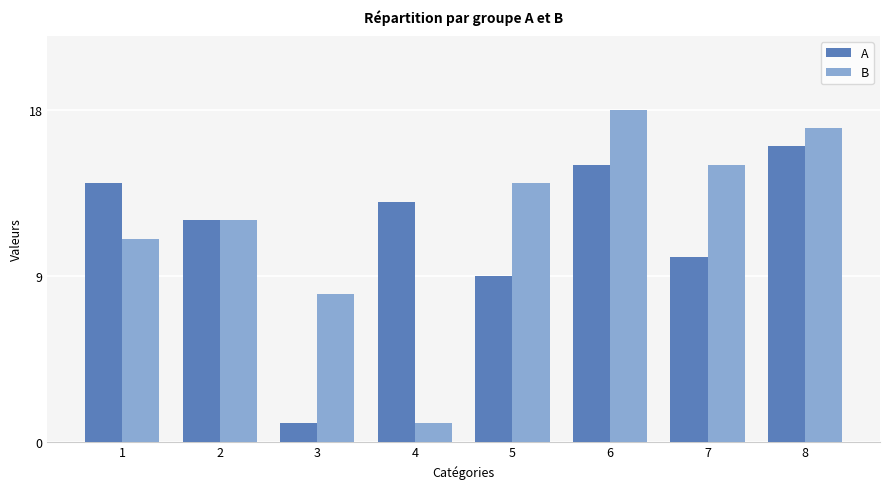

The B series shows 10 at 7. True or false?

False